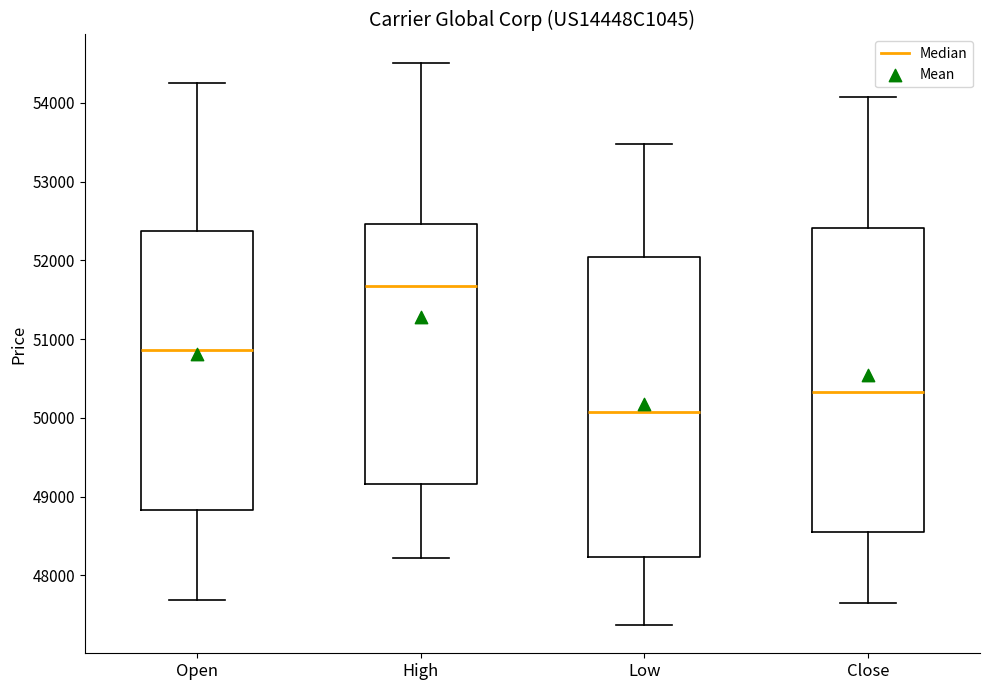

Which box's median line is the highest?

High